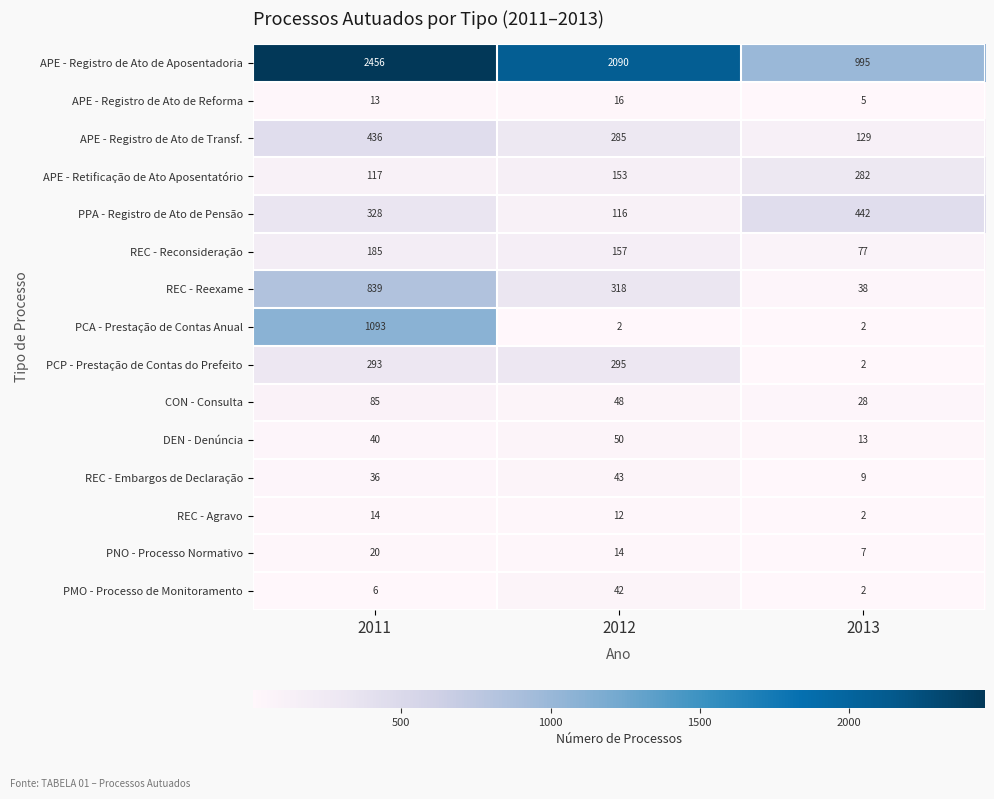

Count the APE - Registro de Ato de Transf. values in the range 129 to 436.

3